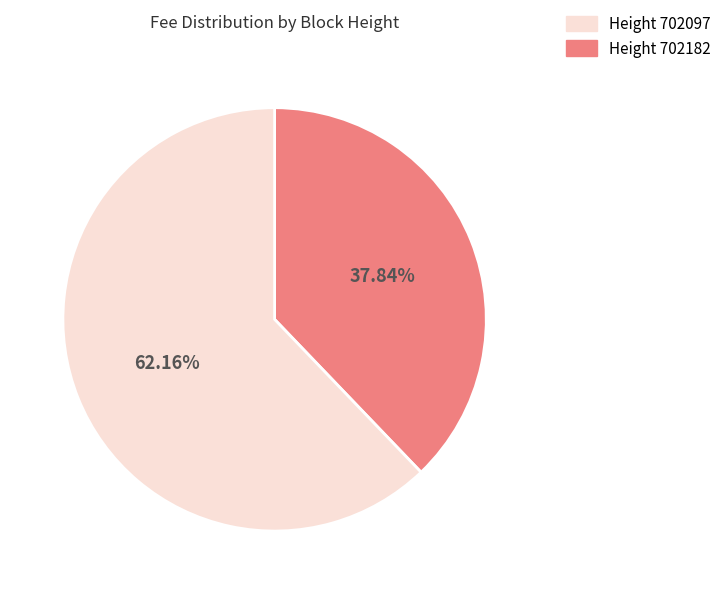

Does any single category account for the majority?

Yes